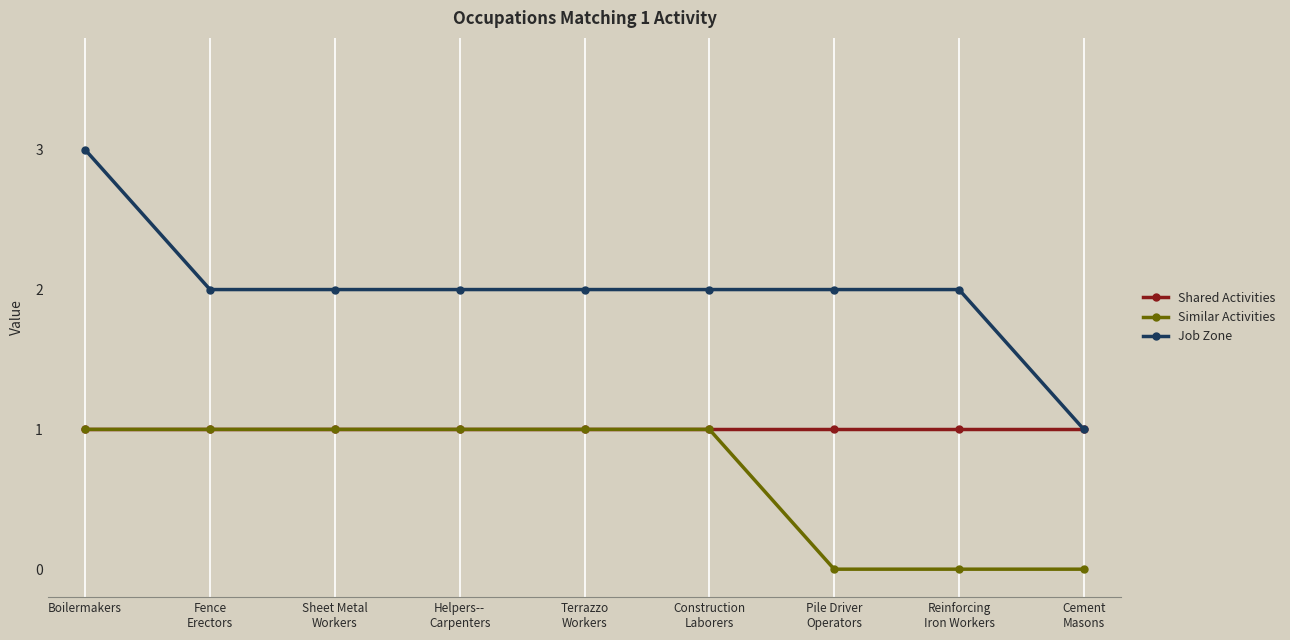

At which category is the sum across all series the highest?

Boilermakers